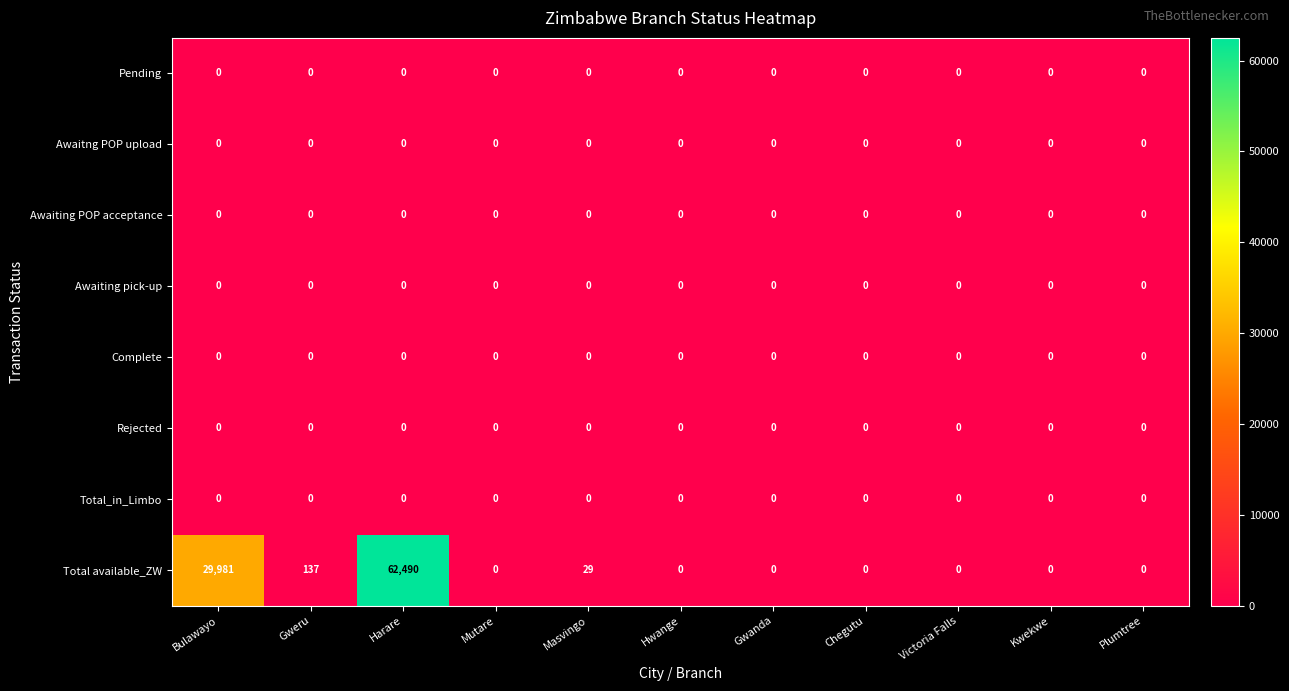

What is the maximum value shown in the chart?

62490